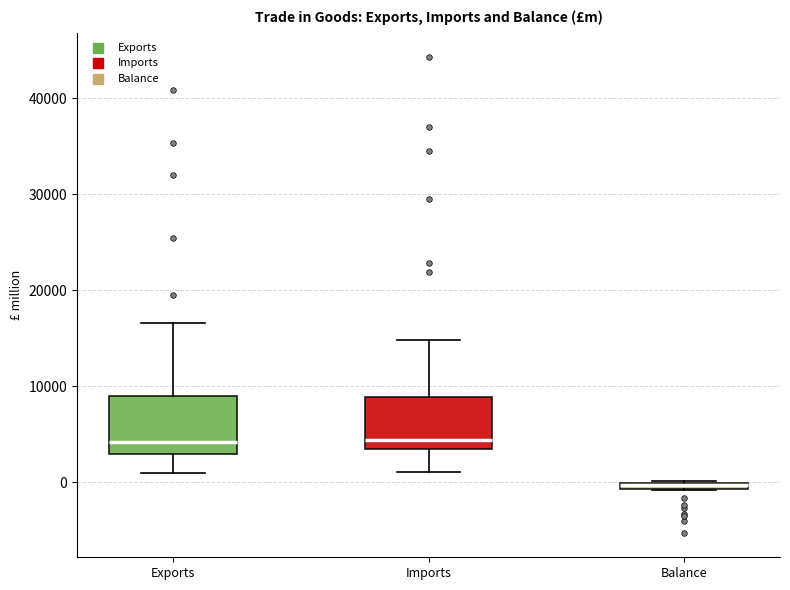

Where is the lower edge of the box for Balance on the y-axis? The values are not printed on the chart, so give them approximately, as read against the axis.

-1000